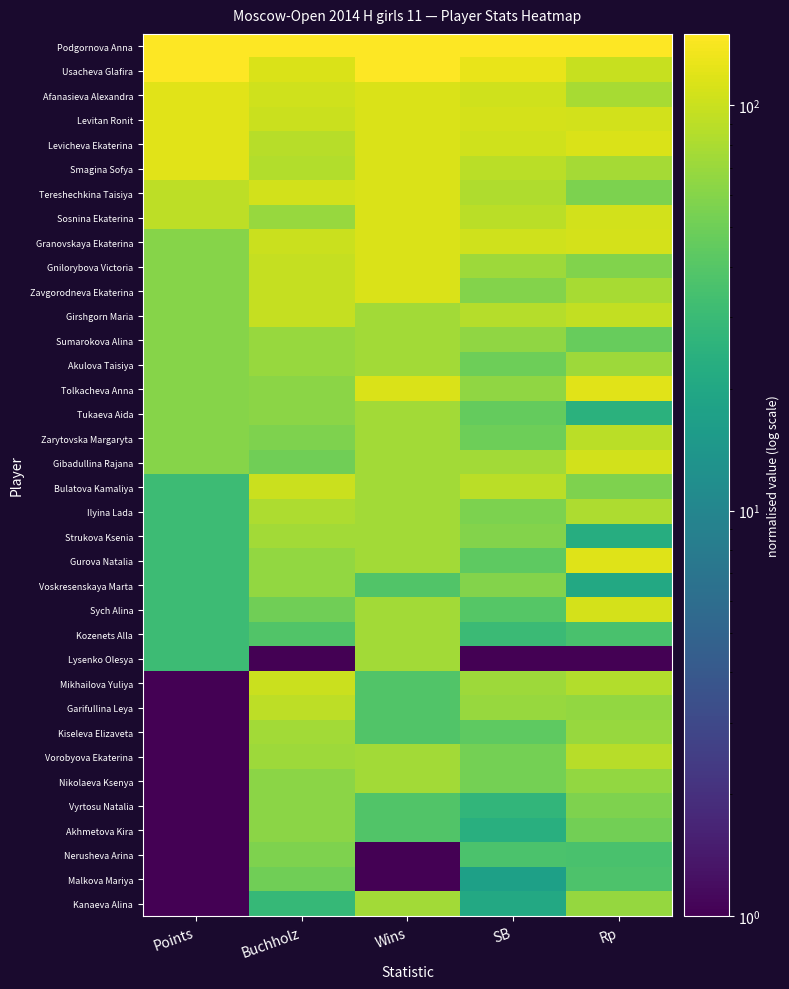

Rank the series by their maximum value, from highest to lowest.

Podgornova Anna, Usacheva Glafira, Tolkacheva Anna, Afanasieva Alexandra, Levitan Ronit, Levicheva Ekaterina, Smagina Sofya, Gurova Natalia, Tereshechkina Taisiya, Sosnina Ekaterina, Granovskaya Ekaterina, Gnilorybova Victoria, Zavgorodneva Ekaterina, Sych Alina, Gibadullina Rajana, Bulatova Kamaliya, Mikhailova Yuliya, Girshgorn Maria, Garifullina Leya, Zarytovska Margaryta, Vorobyova Ekaterina, Ilyina Lada, Sumarokova Alina, Akulova Taisiya, Tukaeva Aida, Strukova Ksenia, Kozenets Alla, Lysenko Olesya, Kiseleva Elizaveta, Nikolaeva Ksenya, Kanaeva Alina, Voskresenskaya Marta, Vyrtosu Natalia, Akhmetova Kira, Nerusheva Arina, Malkova Mariya